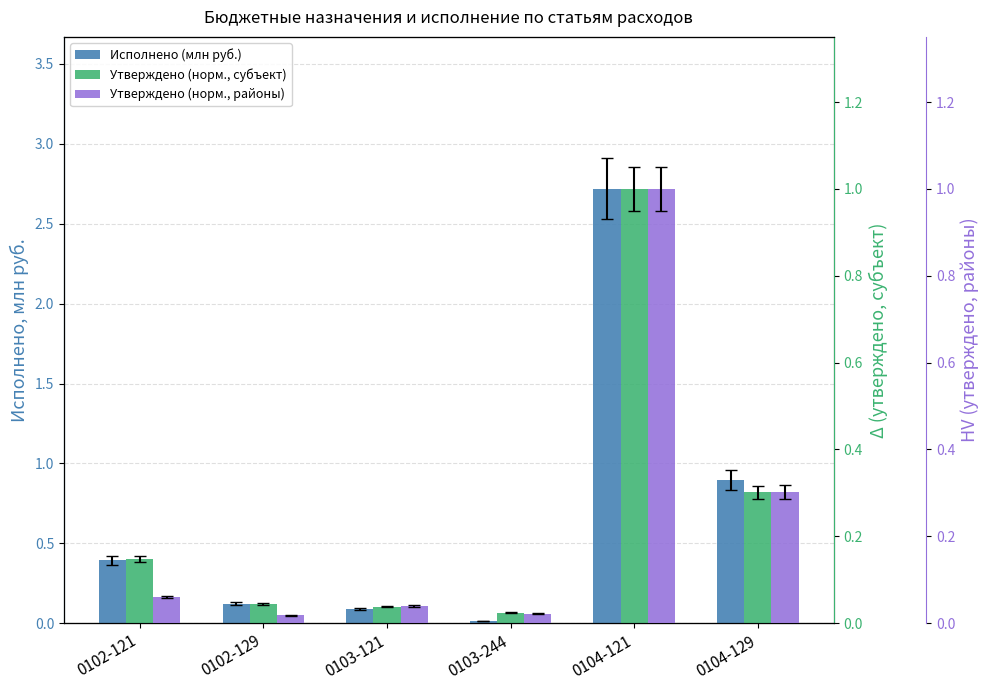

What is the difference between the Исполнено (млн руб.) values at 0104-129 and 0102-129?

0.8